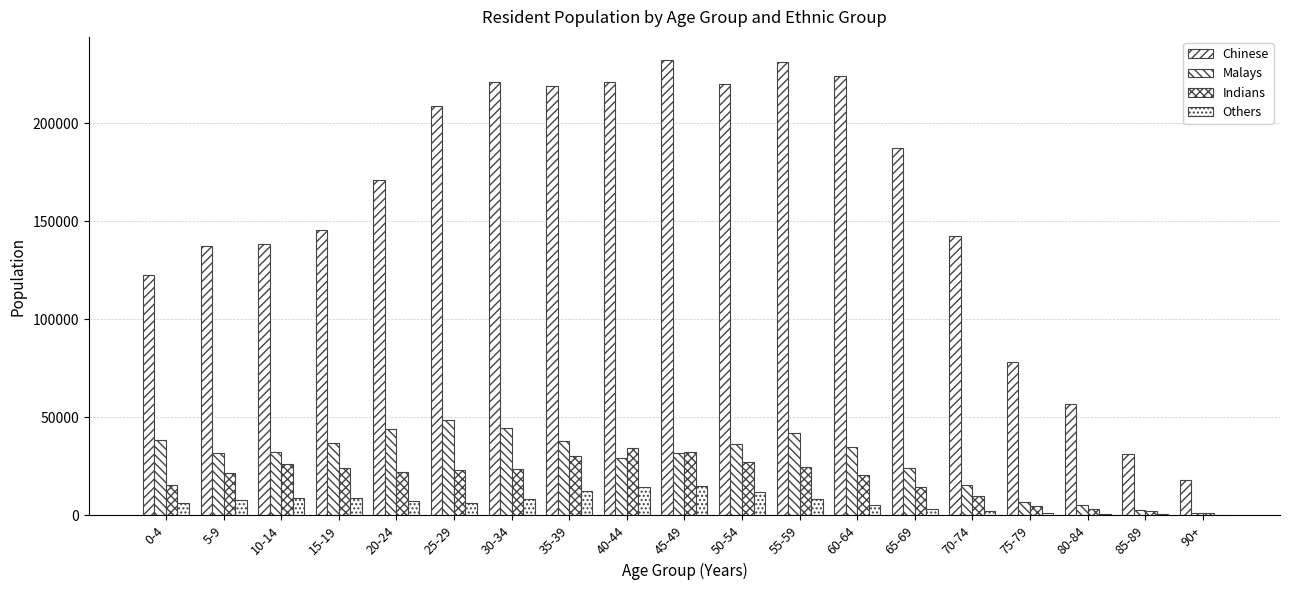

How many distinct data groups are displayed?

4